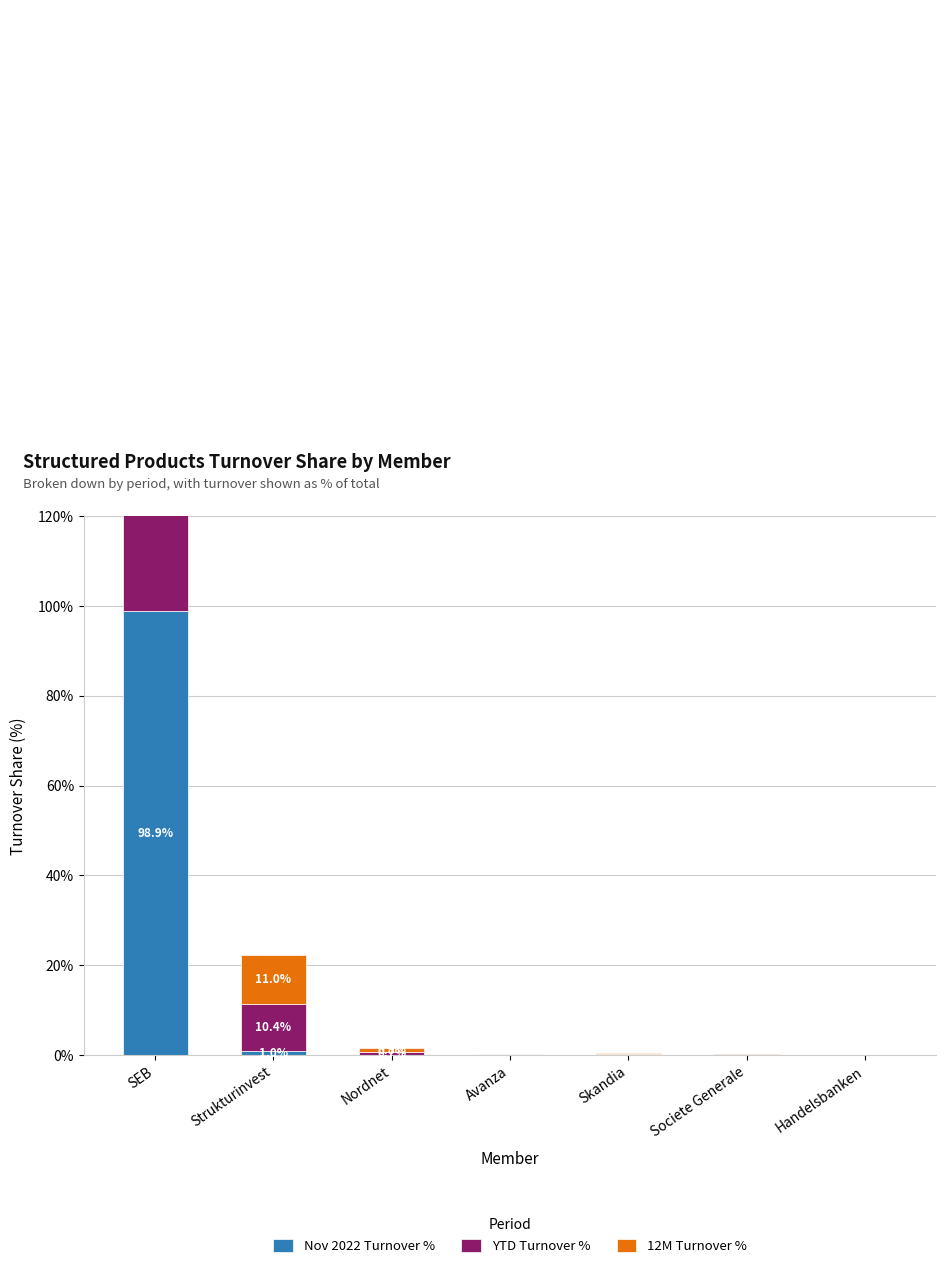

Between Strukturinvest and Societe Generale, which is larger?

Strukturinvest